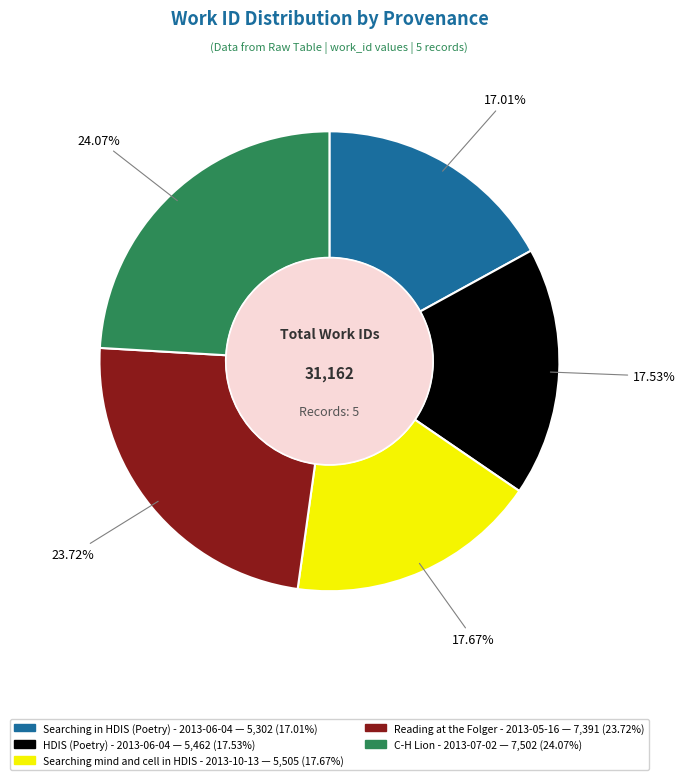

True or false: Reading at the Folger - 2013-05-16 accounts for 11% of the total.

False